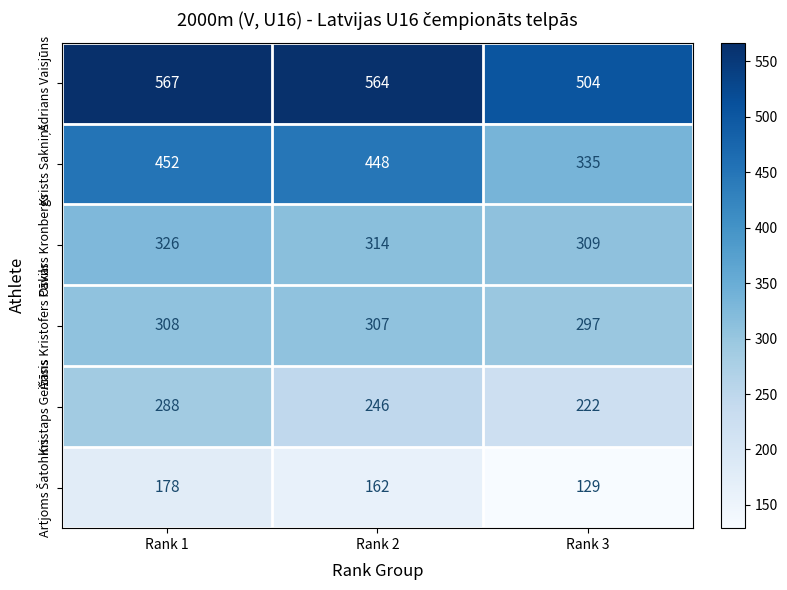

Which category has the lowest value in the Adrians Vaisjūns series?

Rank 3